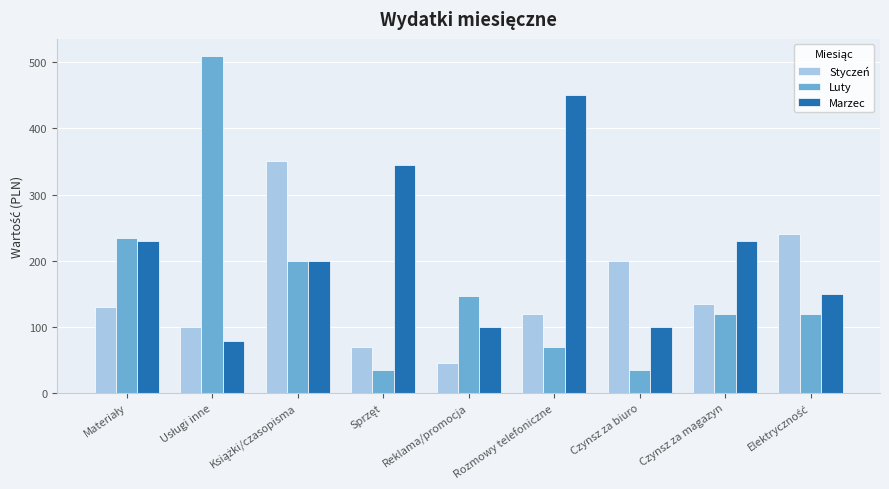

Which series has the largest total across all categories?

Marzec